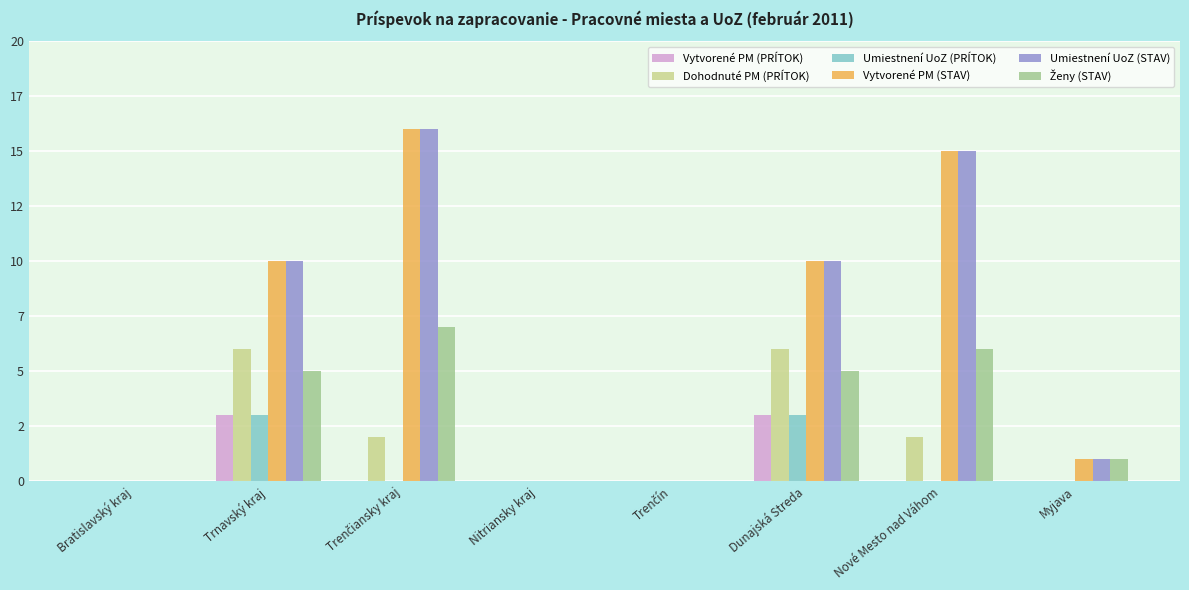

Are the bars grouped side by side (vs. stacked)?

Yes